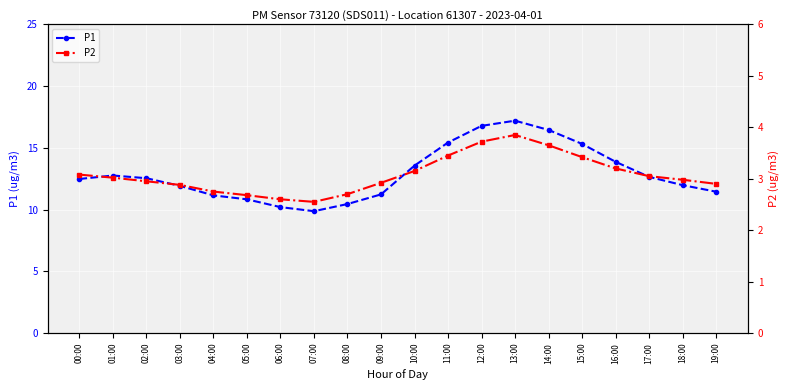

What is the sum of all P1 values?

258.1